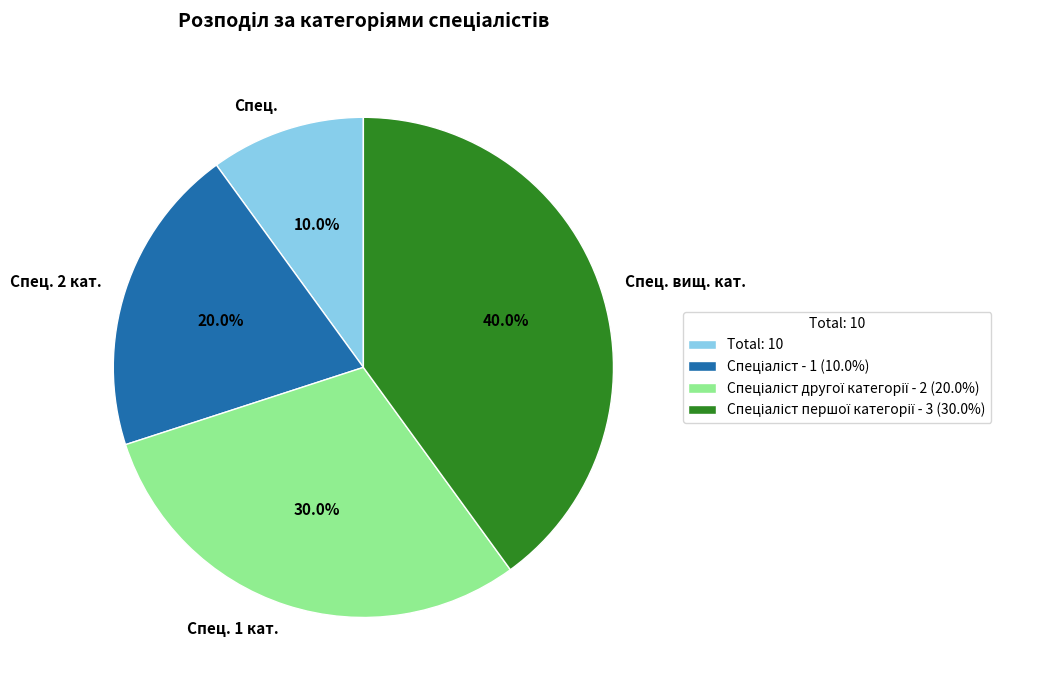

Is there any slice that represents more than half of the pie?

No